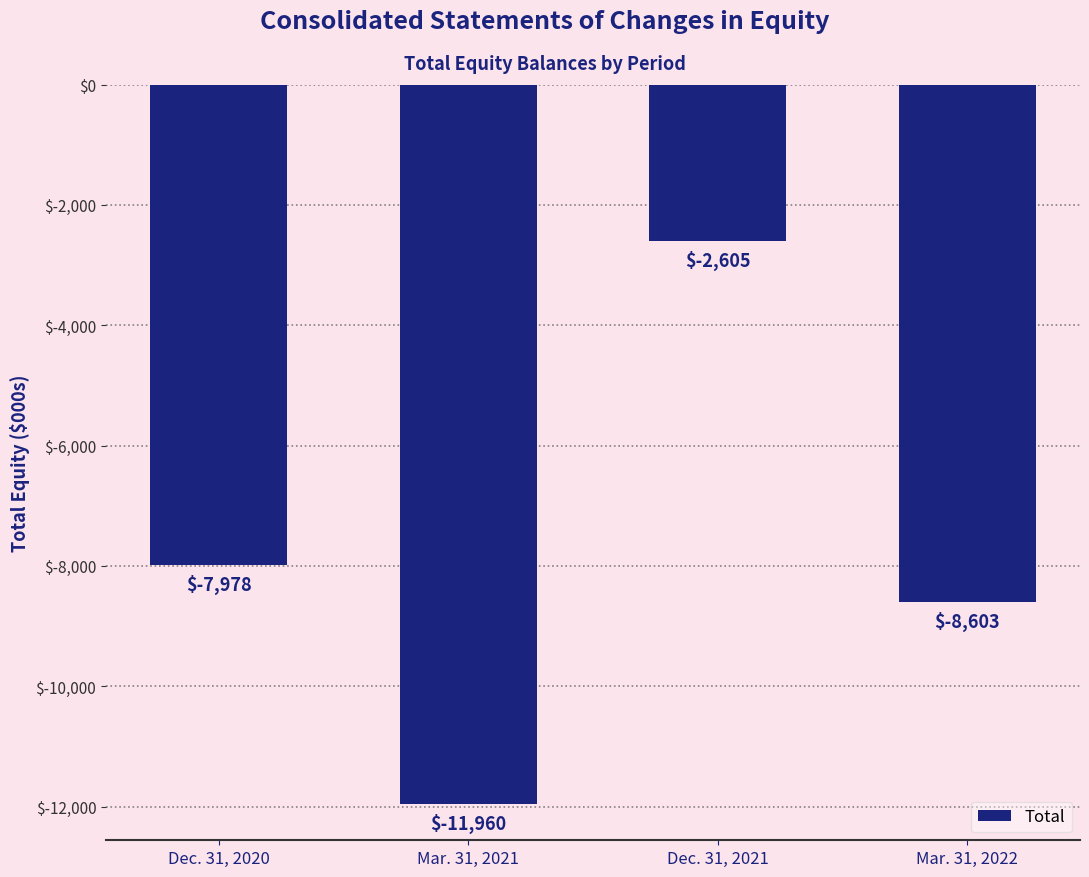

List the labels in order of value, smallest first.

Mar. 31, 2021, Mar. 31, 2022, Dec. 31, 2020, Dec. 31, 2021